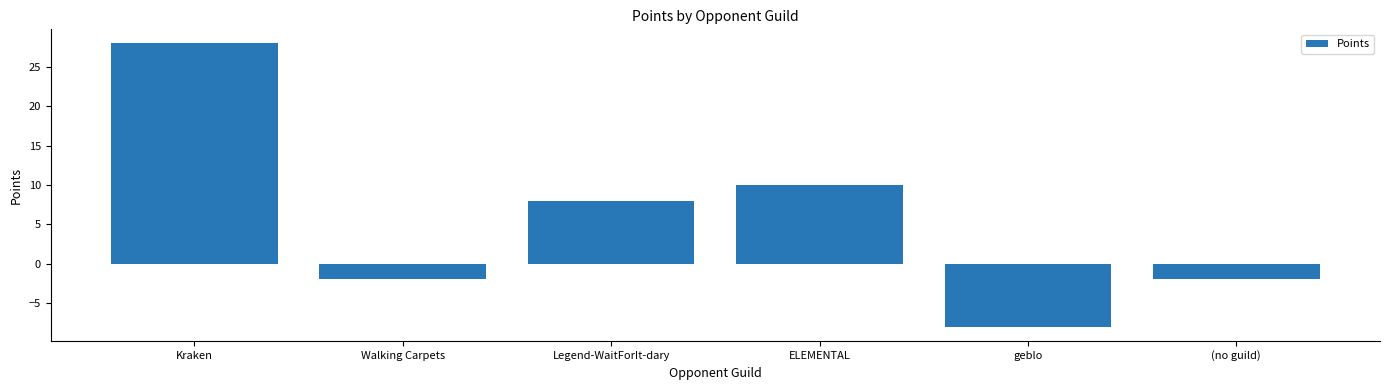

Approximately how many times larger is the value at Legend-WaitForIt-dary compared to ELEMENTAL?

0.8